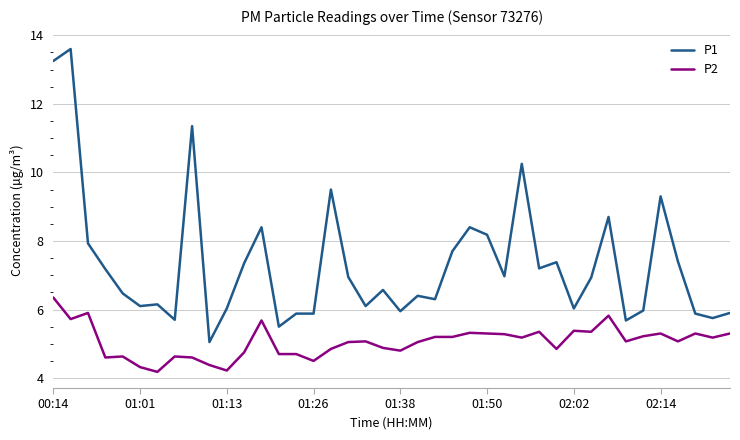

Which series has the largest total across all categories?

P1